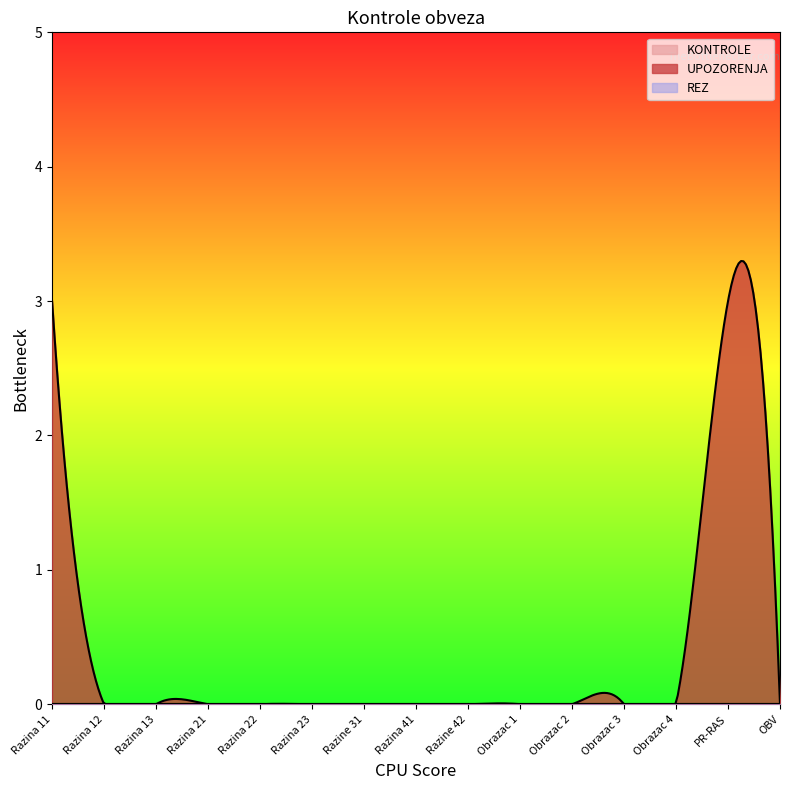

At which label is UPOZORENJA closest to 1?

Razina 12